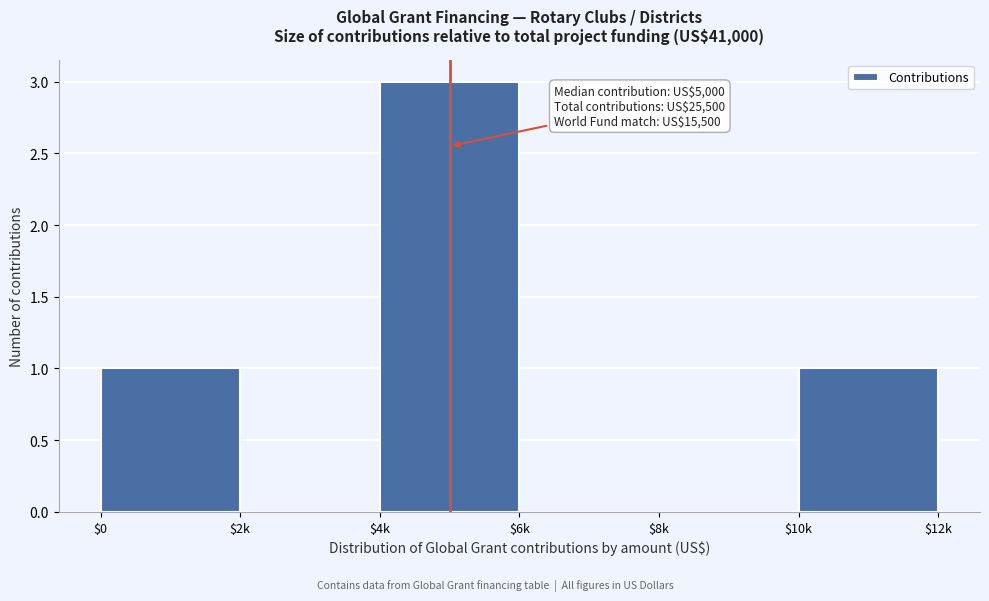

What is the sum of all values?

5